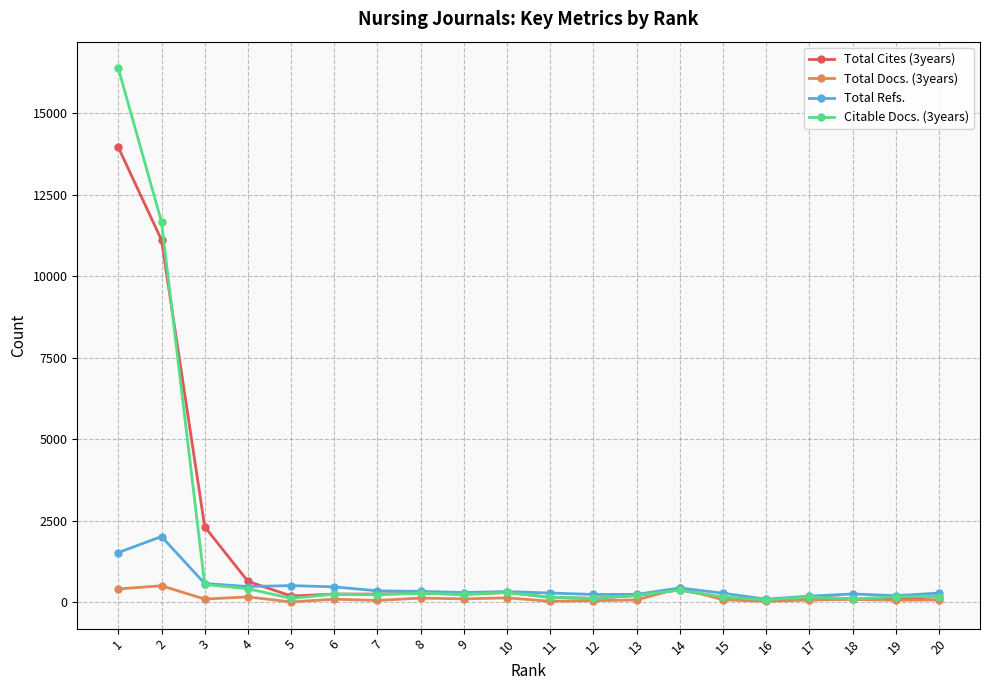

What is the greatest value displayed?

16386